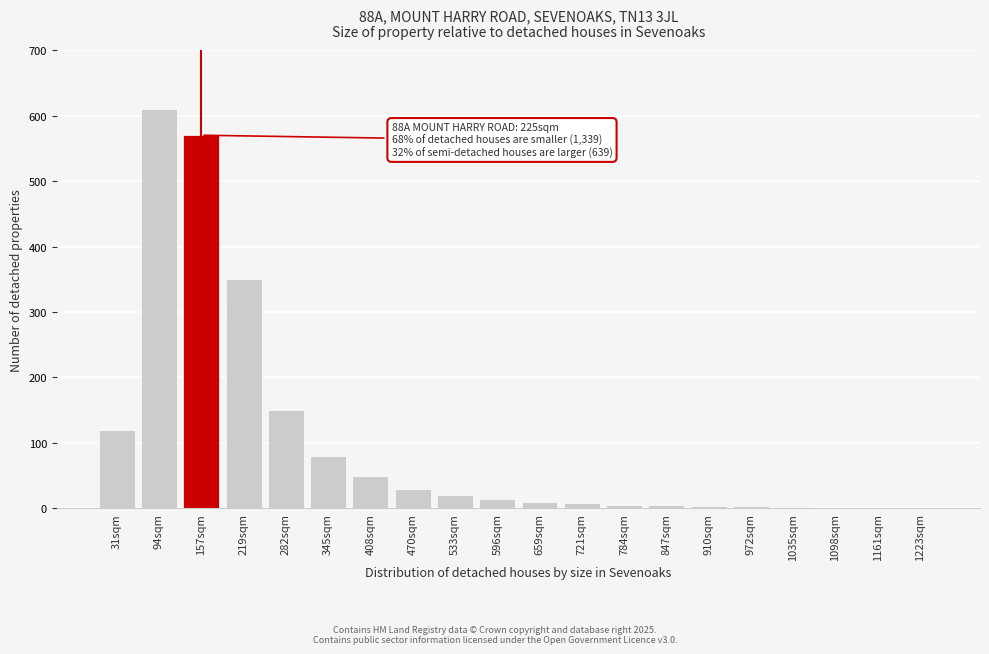

At which label is the value closest to 305?

219sqm